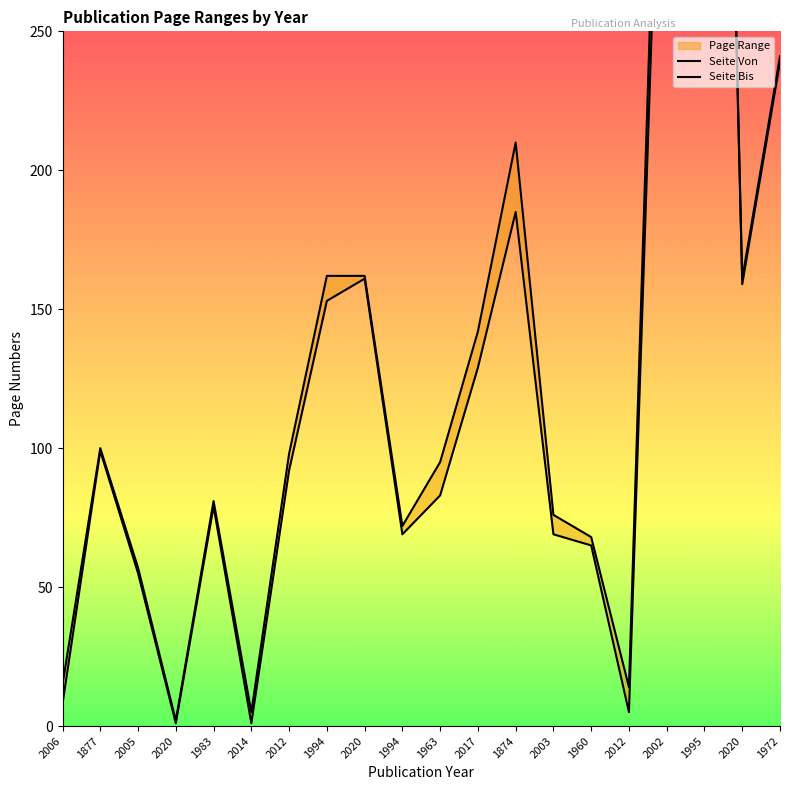

At how many categories does at least one series exceed 113?

8